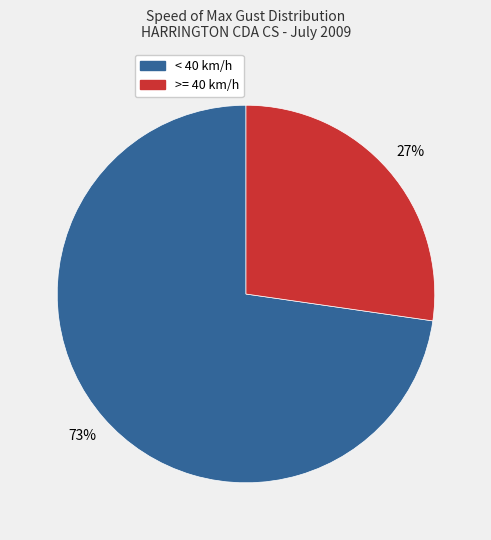

To the nearest percent, what is the average slice percentage?

50%